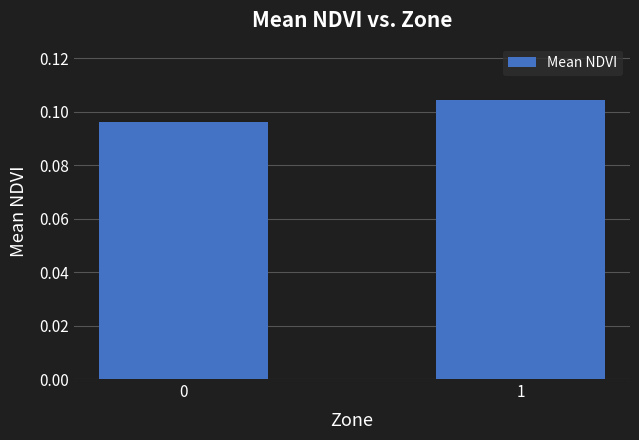

List the labels in order of value, smallest first.

0, 1